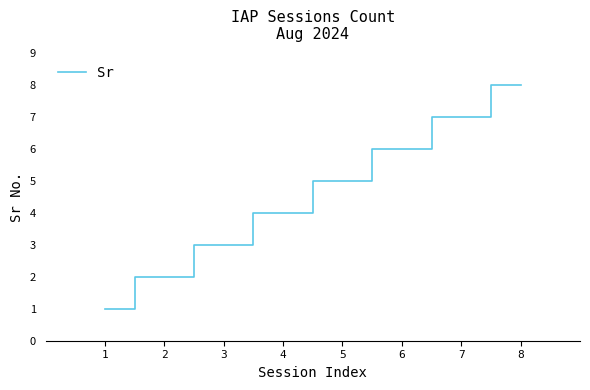

Reading right to left, what are all the values shown in this chart?

8=8	7=7	6=6	5=5	4=4	3=3	2=2	1=1